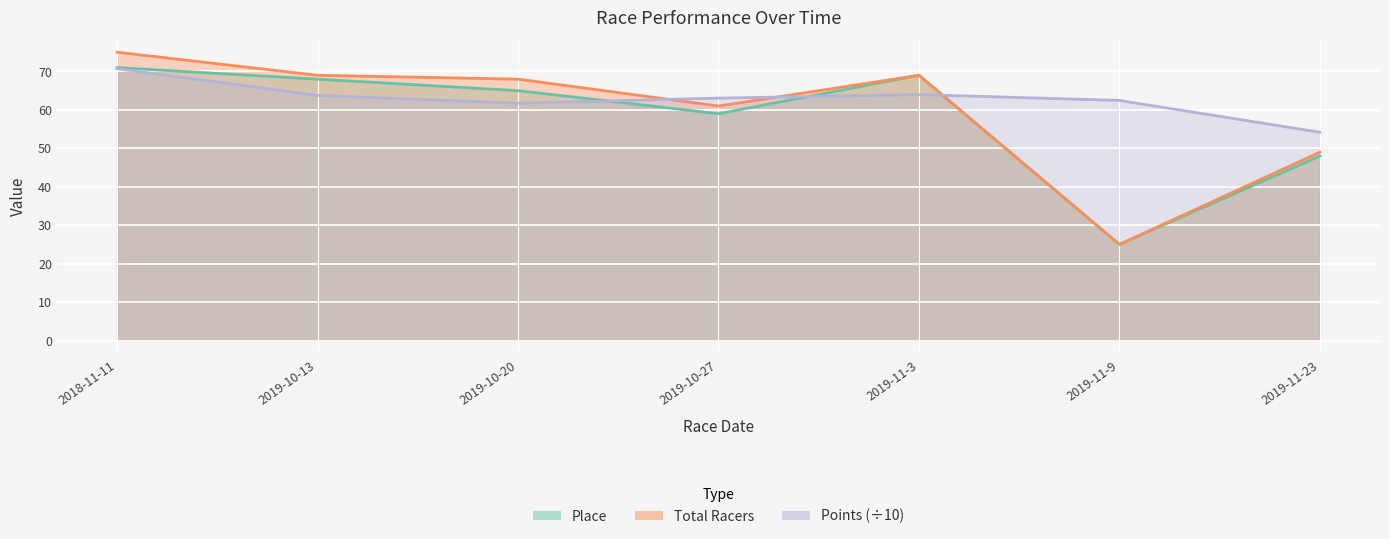

What position from the right is 2019-10-20?

5